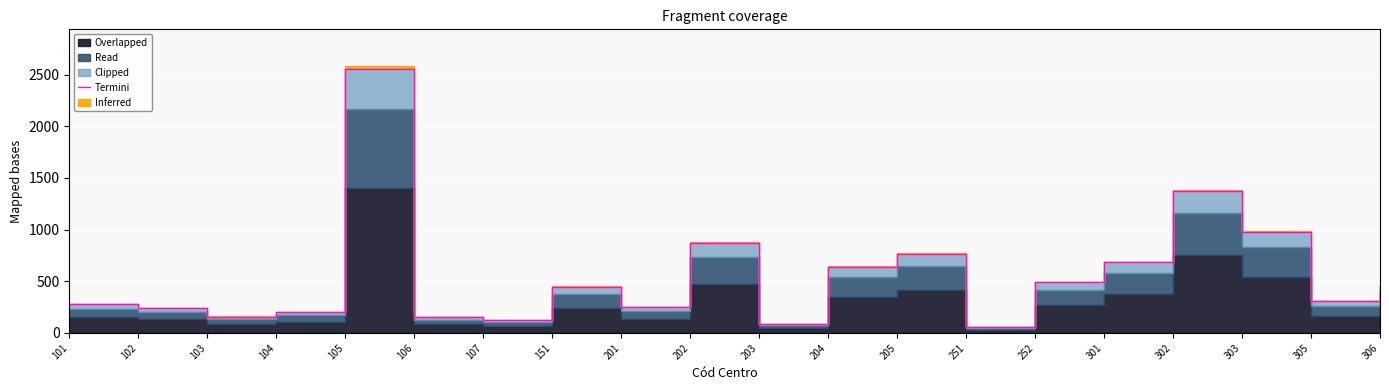

Count the number of values greater than 447.

9